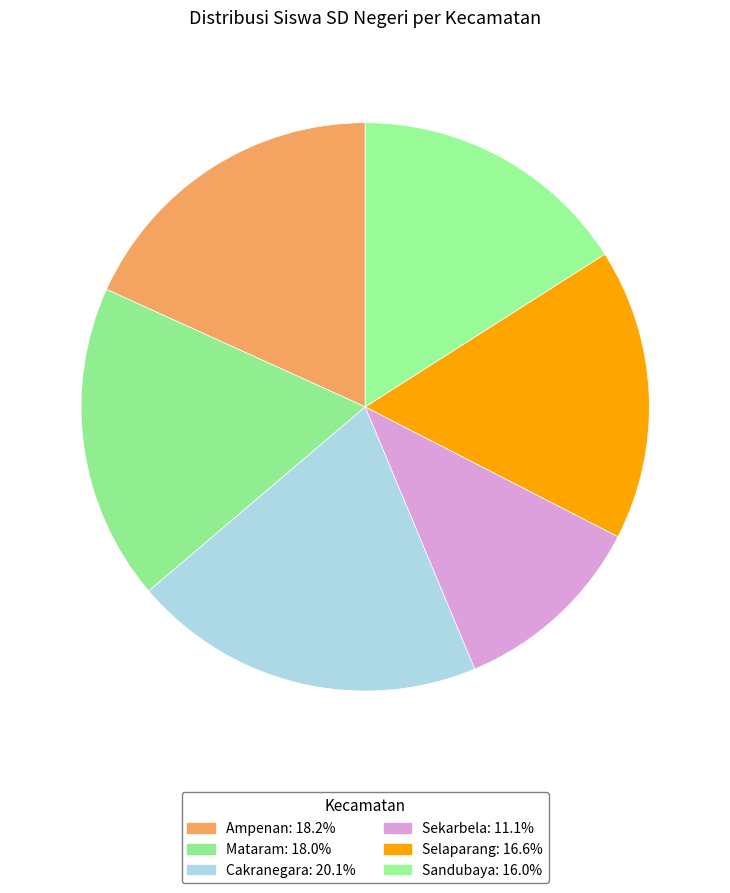

Count the number of slices in the pie.

6